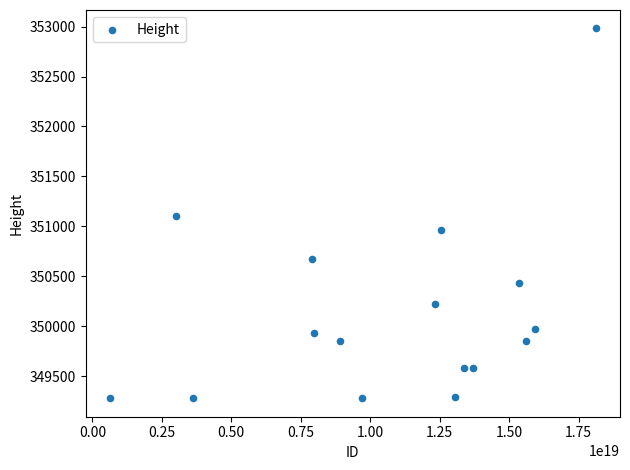

What is the range of Y values (max minus min)?

3703